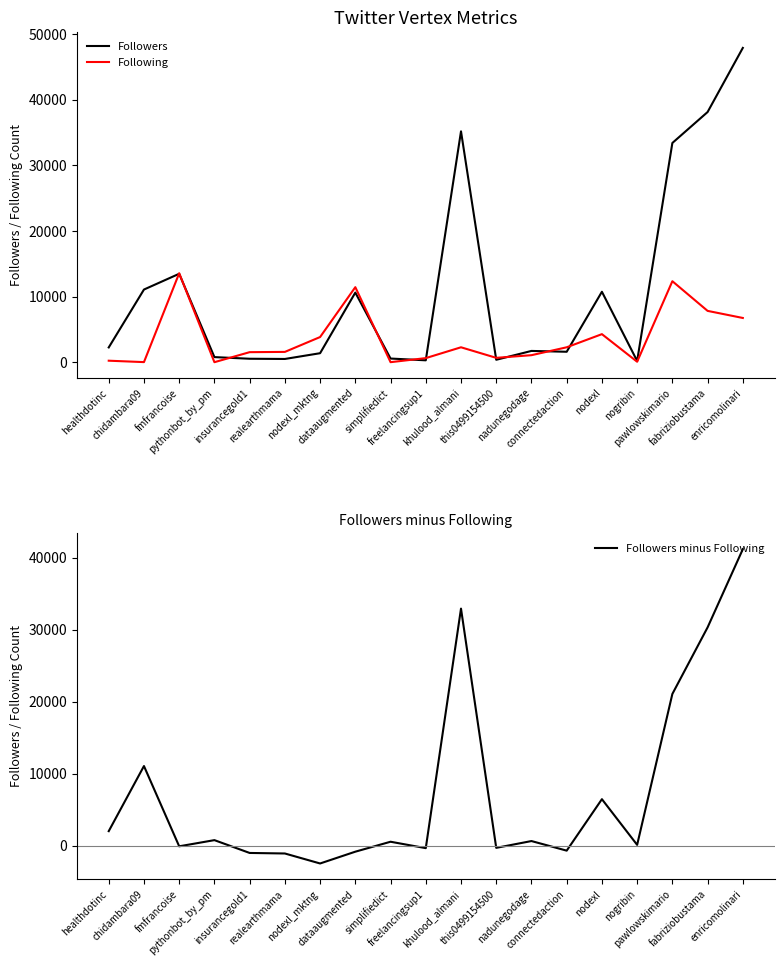

At how many categories does at least one series exceed 11220?

6